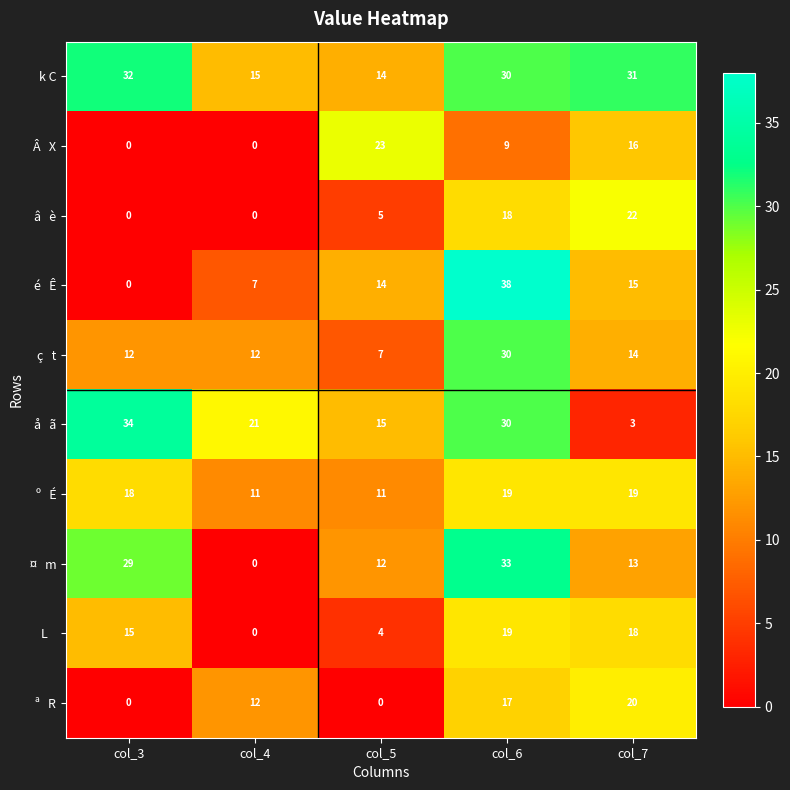

At which category does the chart reach its peak across all series?

col_6